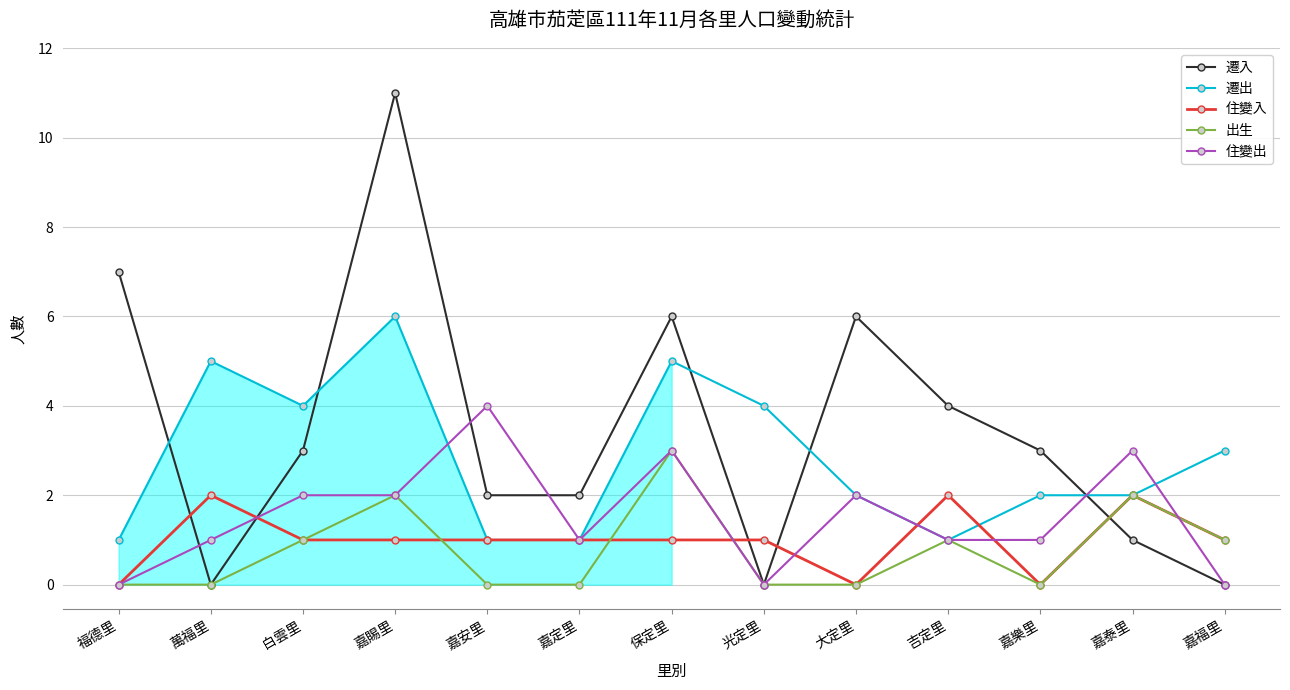

What is the value of the 遷入 point at the 4th from the left?

11